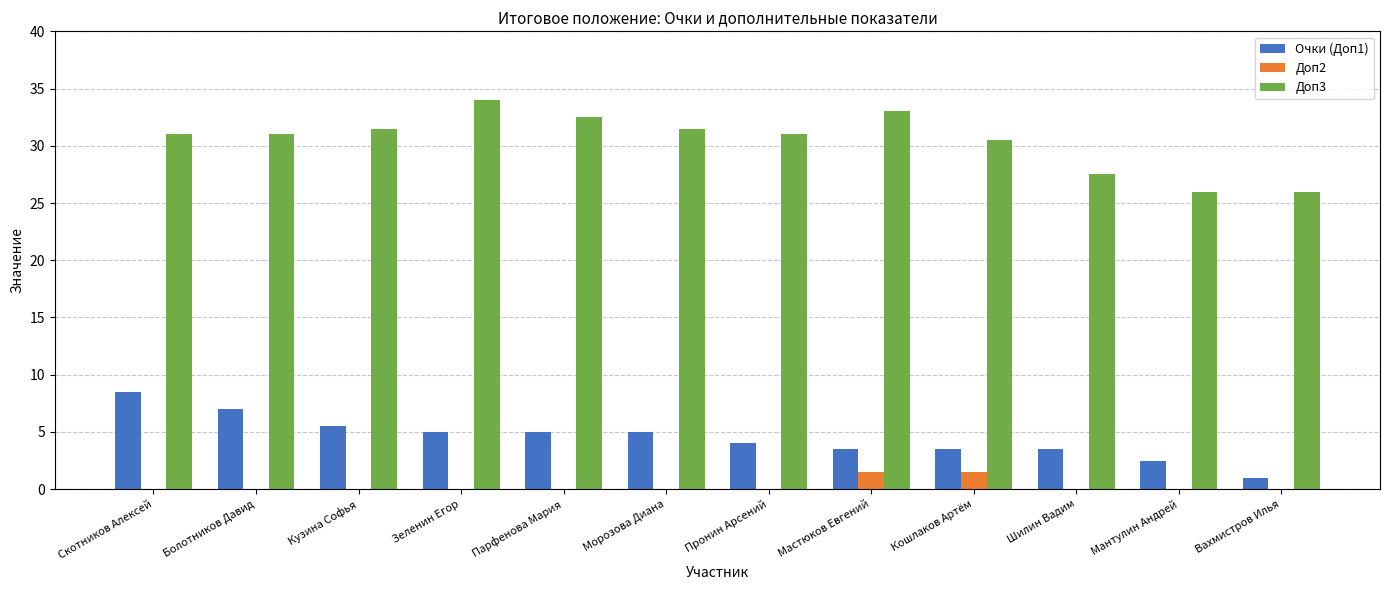

Is the value of Доп2 at Зеленин Егор greater than the value of Доп3 at Скотников Алексей?

No